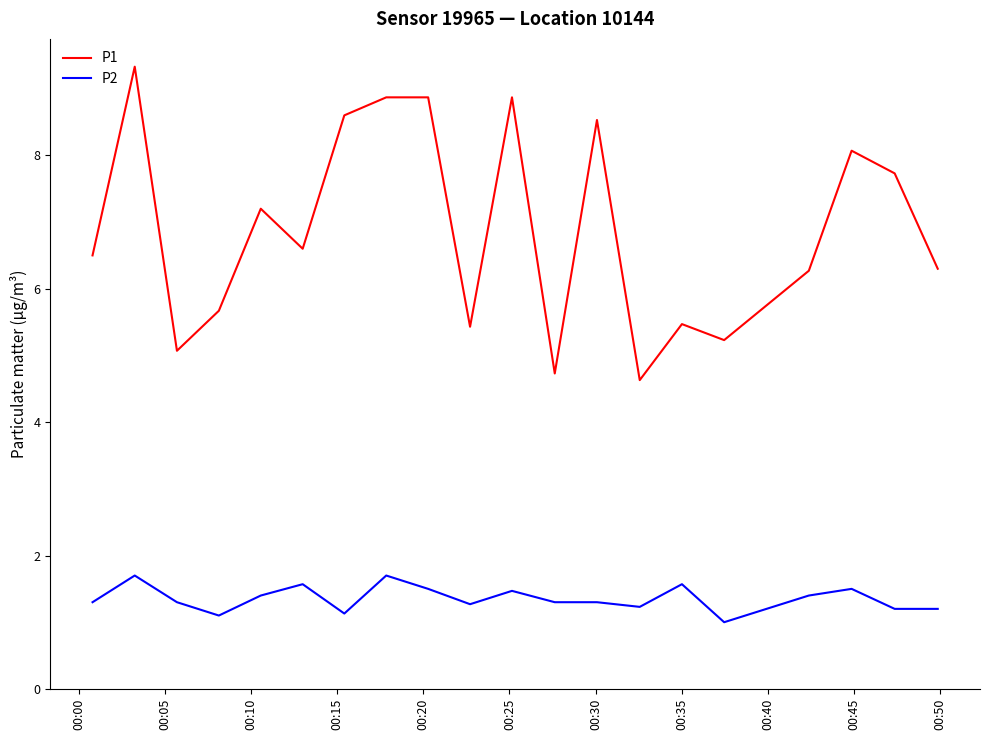

Which series has the largest range (max minus min)?

P1